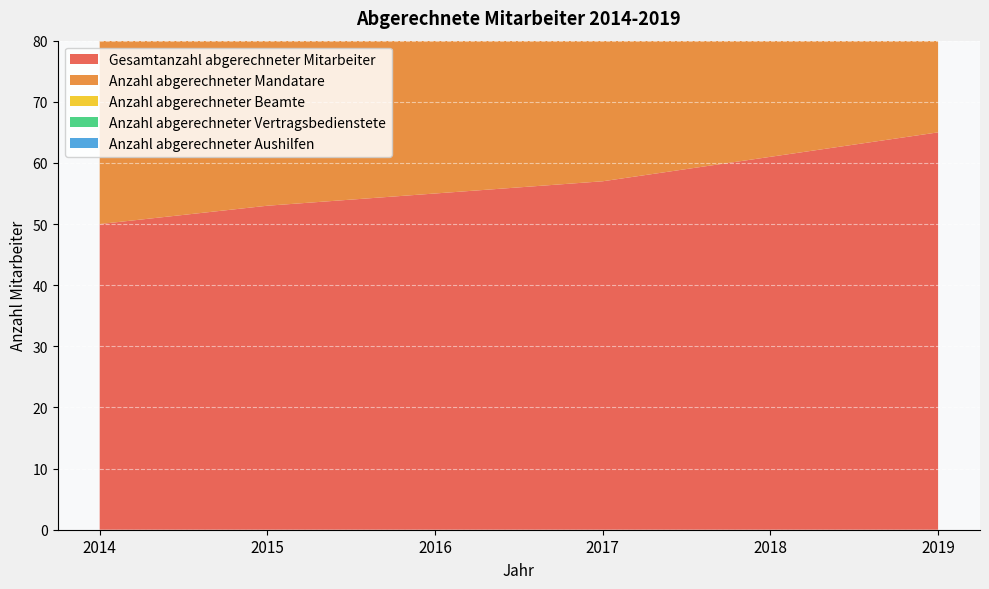

Reading right to left, extract all data points from this chart.

Gesamtanzahl abgerechneter Mitarbeiter: 2019=65	2018=61	2017=57	2016=55	2015=53	2014=50
Anzahl abgerechneter Mandatare: 2019=37	2018=37	2017=37	2016=37	2015=37	2014=37
Anzahl abgerechneter Beamte: 2019=3	2018=4	2017=4	2016=4	2015=4	2014=4
Anzahl abgerechneter Vertragsbedienstete: 2019=61	2018=57	2017=53	2016=51	2015=49	2014=46
Anzahl abgerechneter Aushilfen: 2019=11	2018=15	2017=15	2016=15	2015=15	2014=14